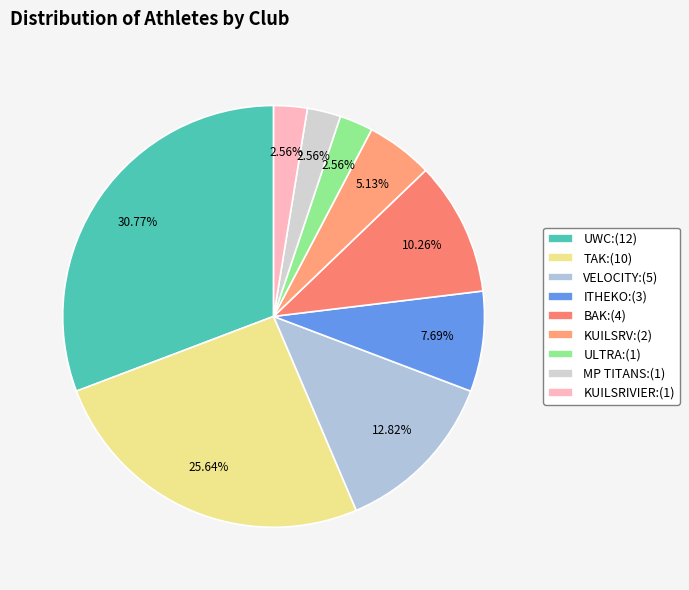

To the nearest percent, what is the difference between the VELOCITY and ULTRA slice percentages?

10%